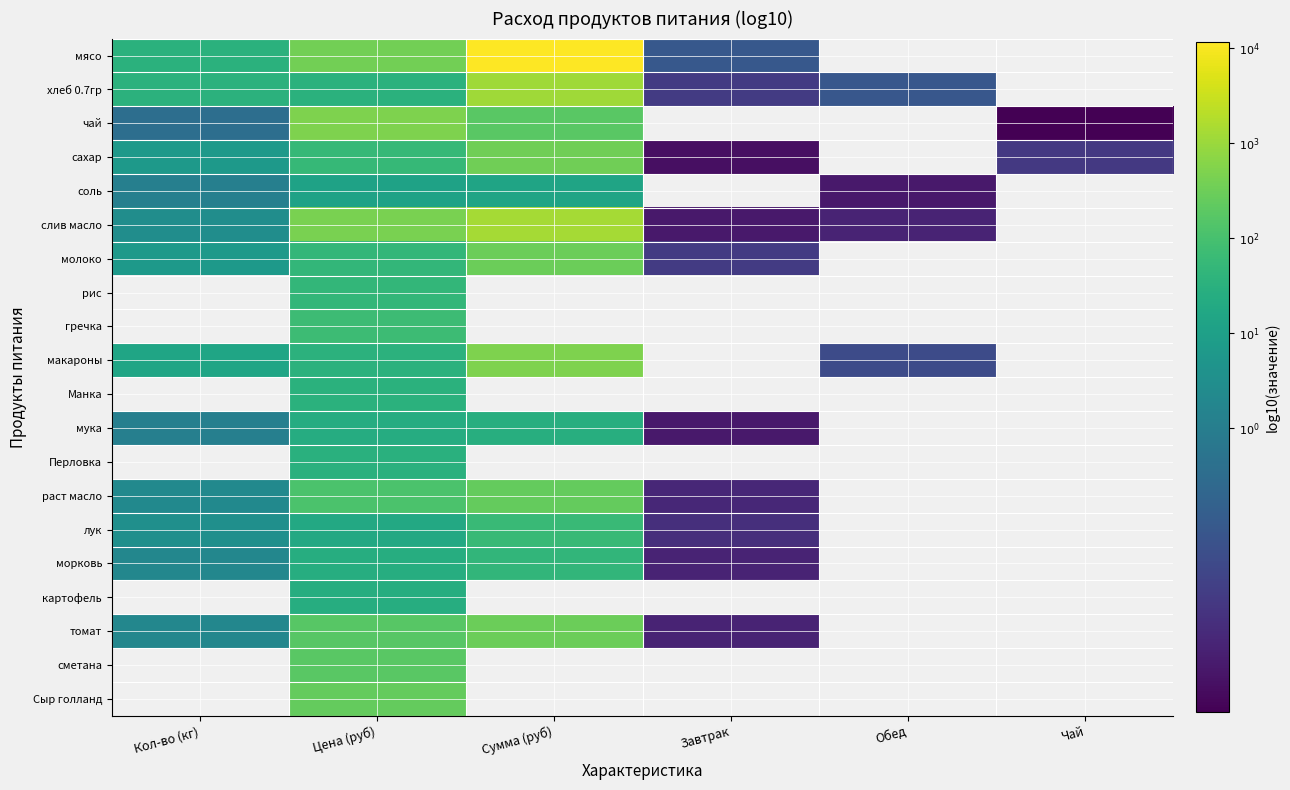

How many data points in морковь are less than 1?

2